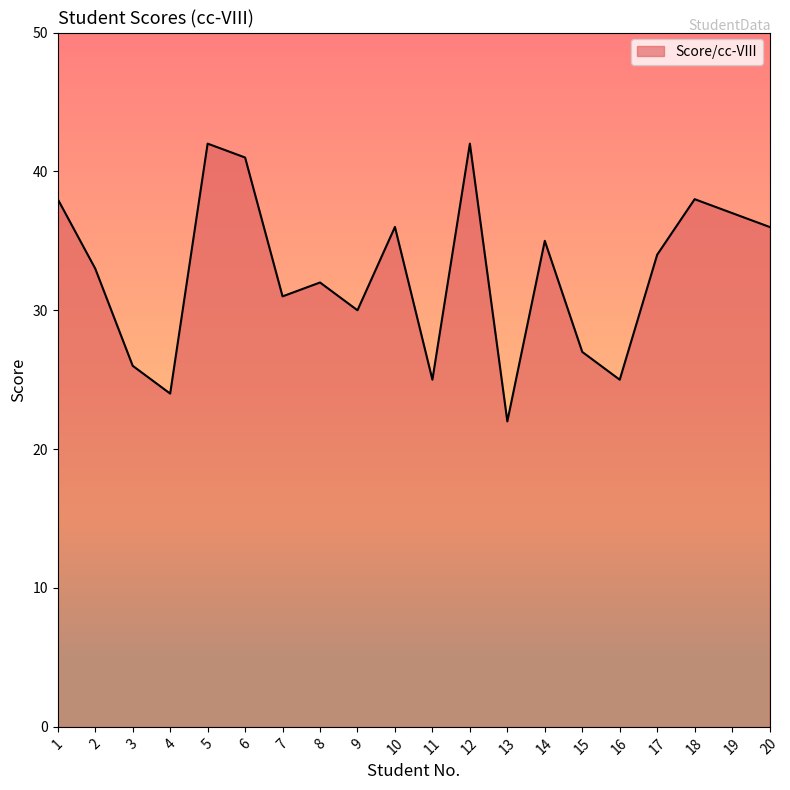

The value at 7 is 31. True or false?

True